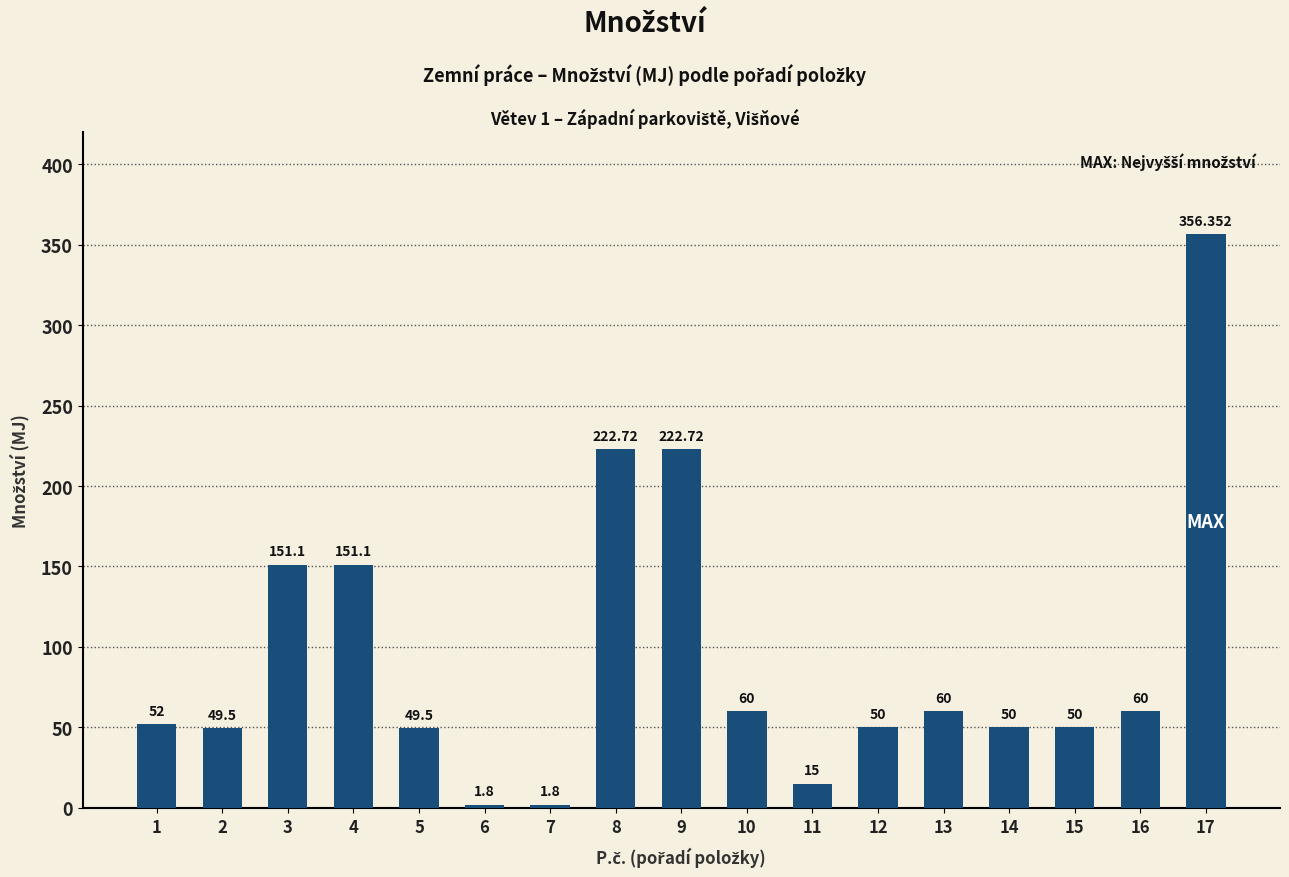

Reading right to left, transcribe all the data shown in this chart.

17=356.4	16=60.0	15=50.0	14=50.0	13=60.0	12=50.0	11=15.0	10=60.0	9=222.7	8=222.7	7=1.8	6=1.8	5=49.5	4=151.1	3=151.1	2=49.5	1=52.0